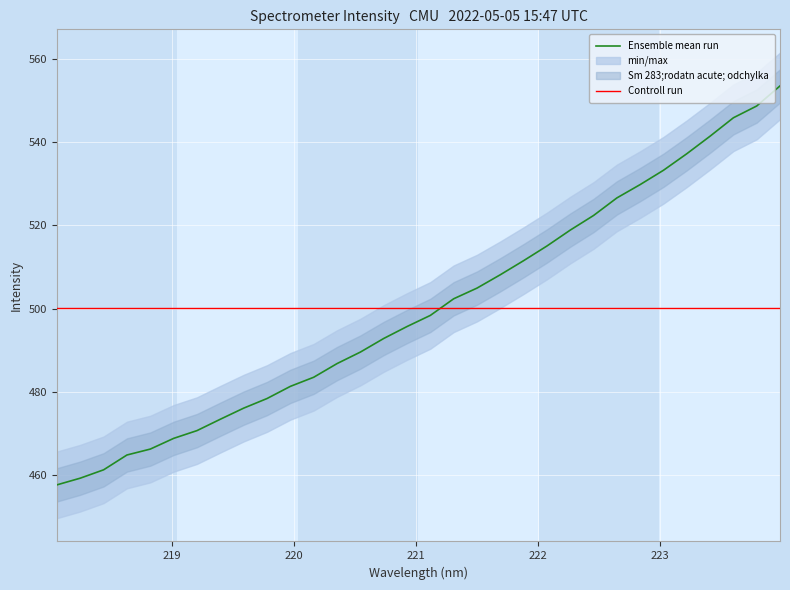

True or false: Ensemble mean run and Controll run intersect in this chart.

True